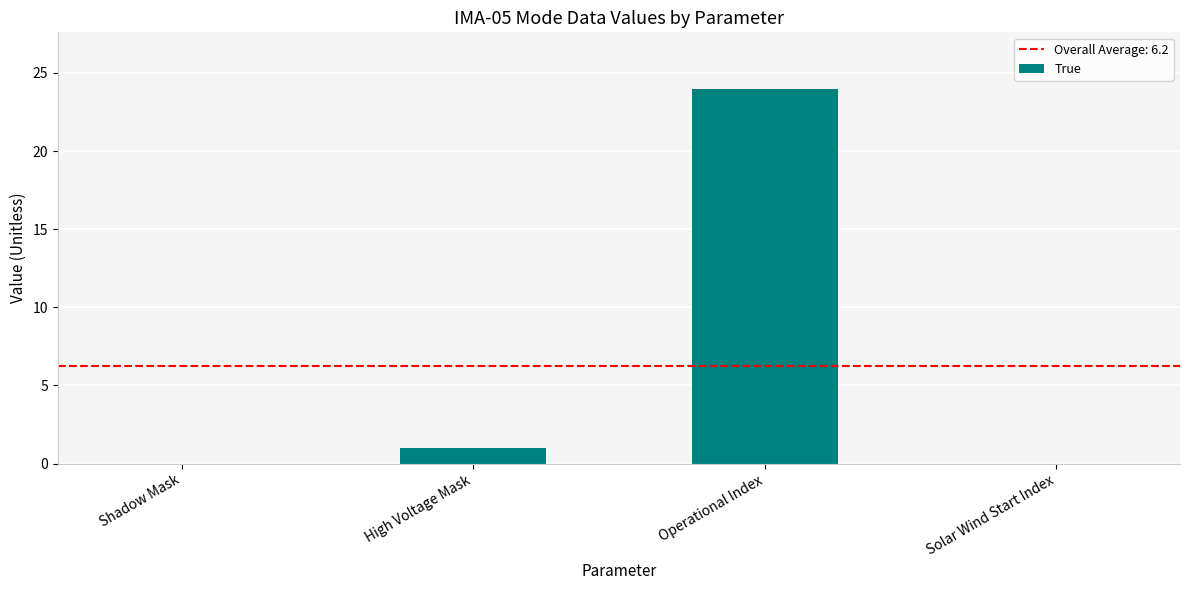

Reading left to right, extract all data points from this chart.

0	1	24	0